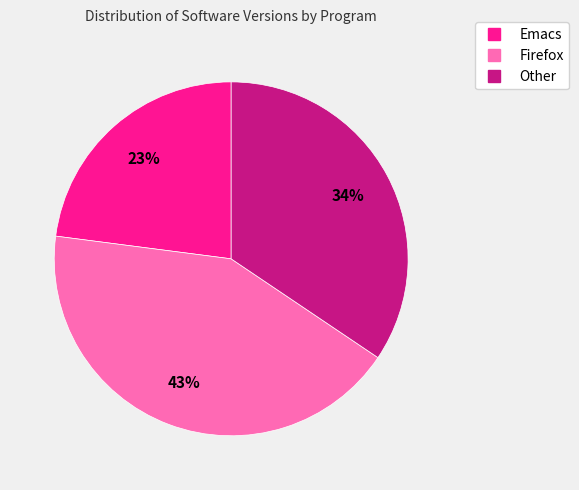

Is it true that Other is 41% of the pie?

False